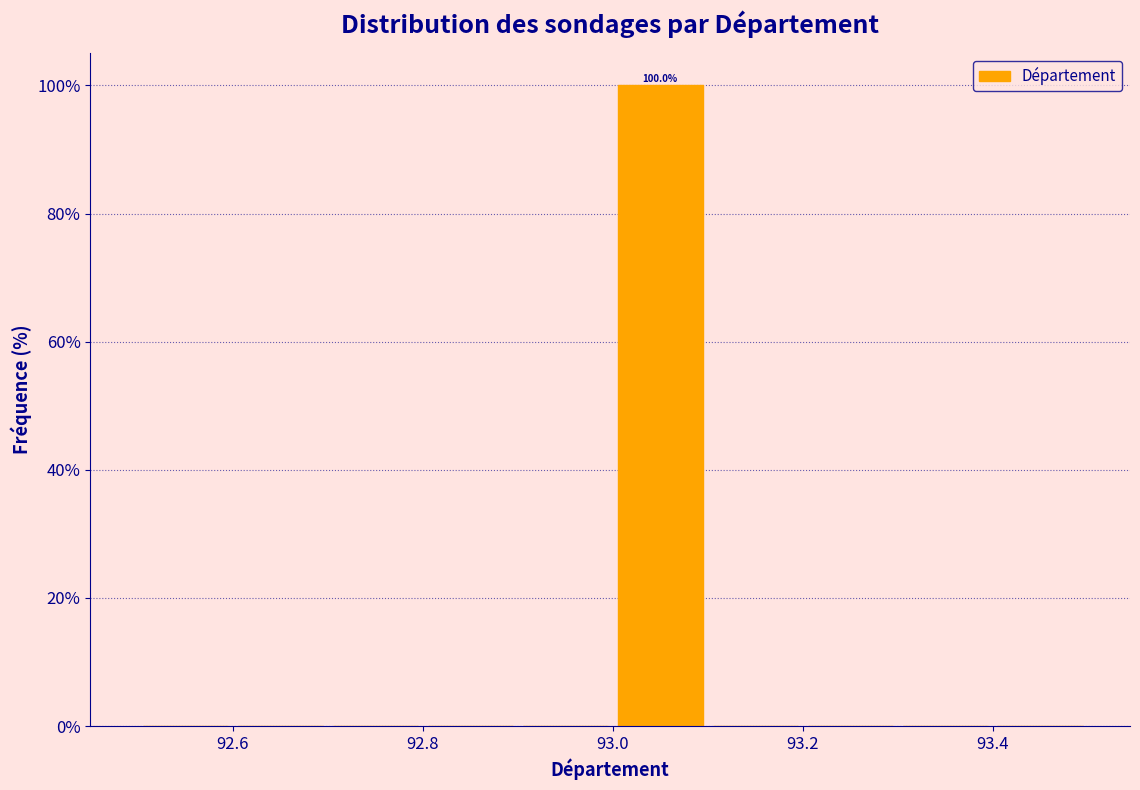

Which range on the x-axis has the tallest bar?

93.0 to 93.1